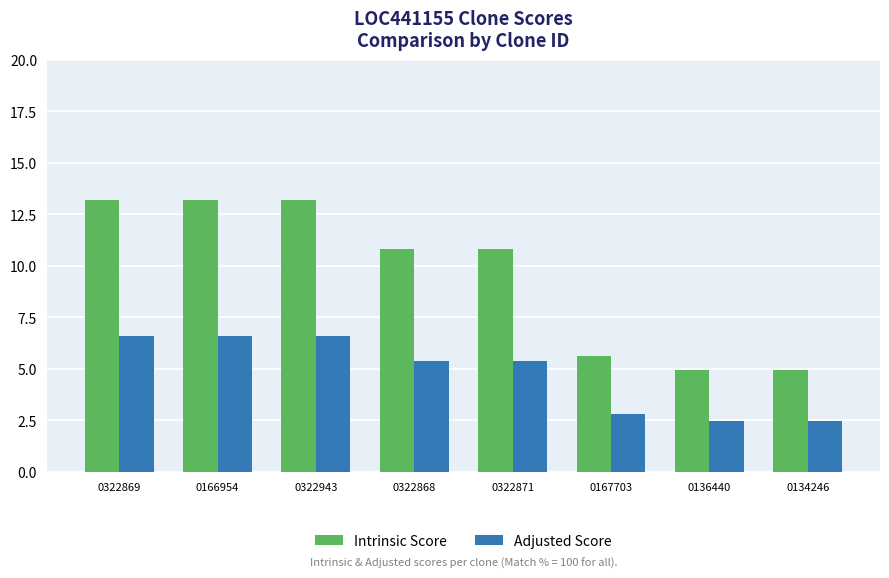

Reading left to right, list all the values displayed in this chart.

Intrinsic Score: 0322869=13.2	0166954=13.2	0322943=13.2	0322868=10.8	0322871=10.8	0167703=5.6	0136440=5.0	0134246=5.0
Adjusted Score: 0322869=6.6	0166954=6.6	0322943=6.6	0322868=5.4	0322871=5.4	0167703=2.8	0136440=2.5	0134246=2.5